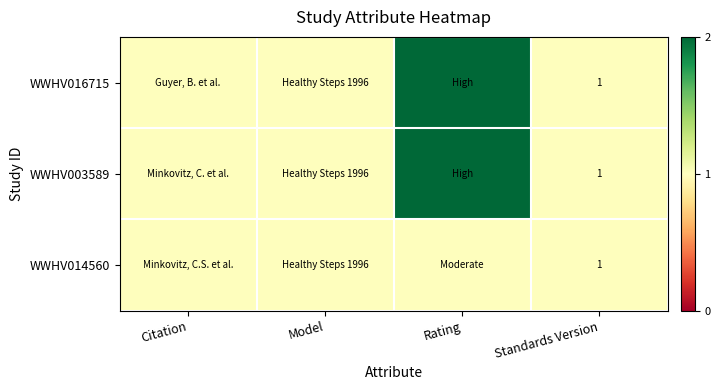

What is the total value across all series at Standards Version?

3